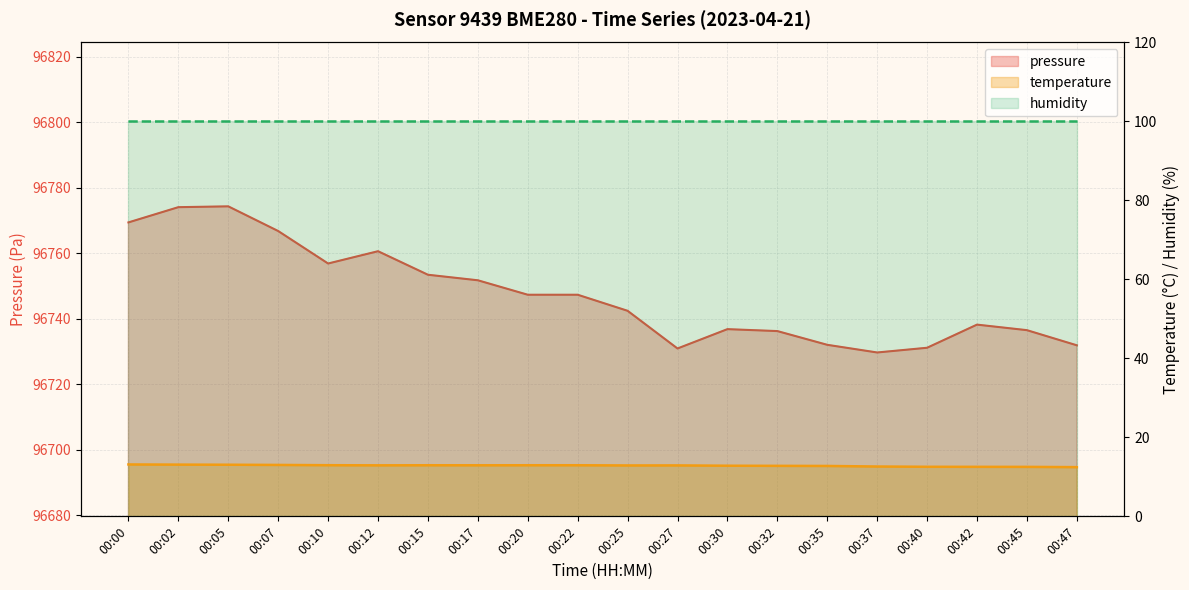

At which label does temperature reach its peak?

00:00